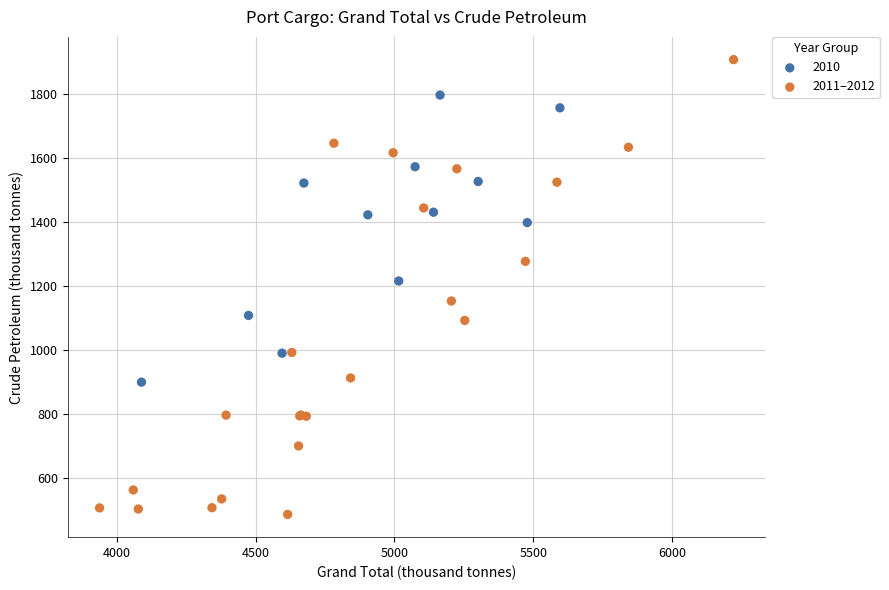

Which series reaches the maximum Y coordinate?

2011–2012